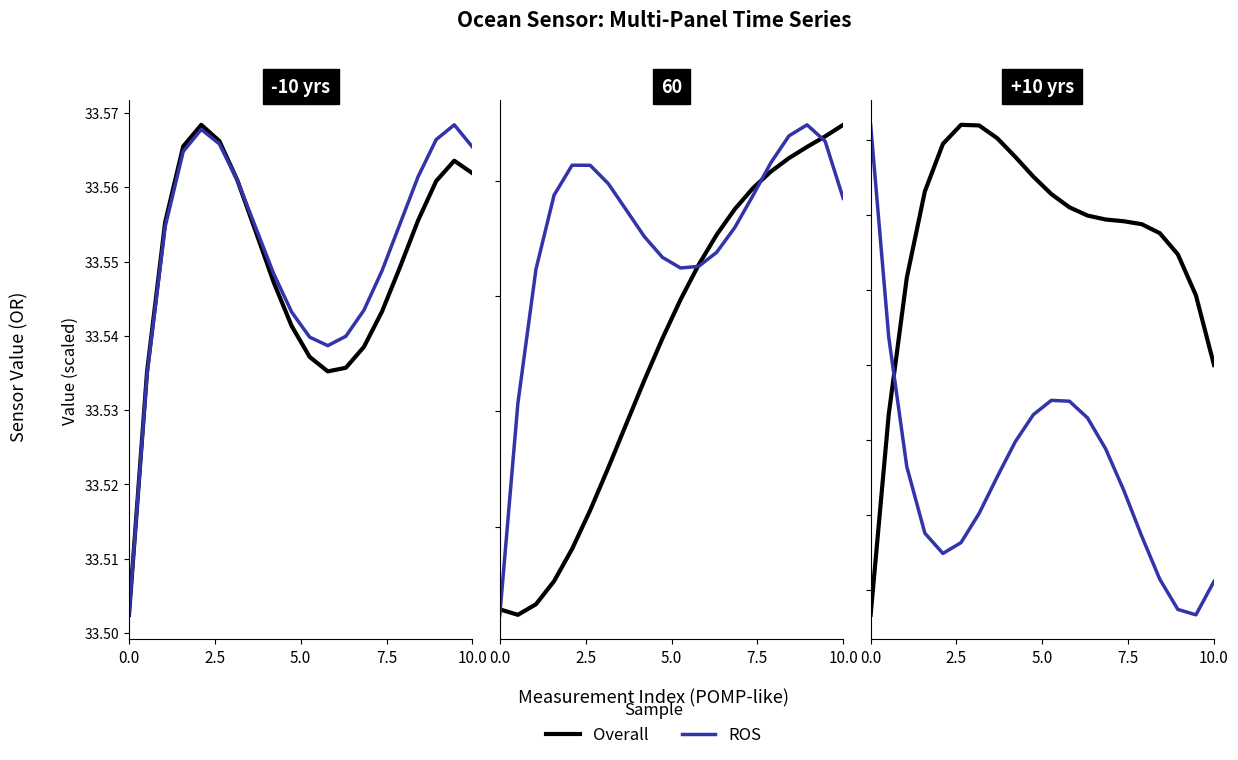

At 7.5, list the series in order from smallest to largest.

ROS, Overall